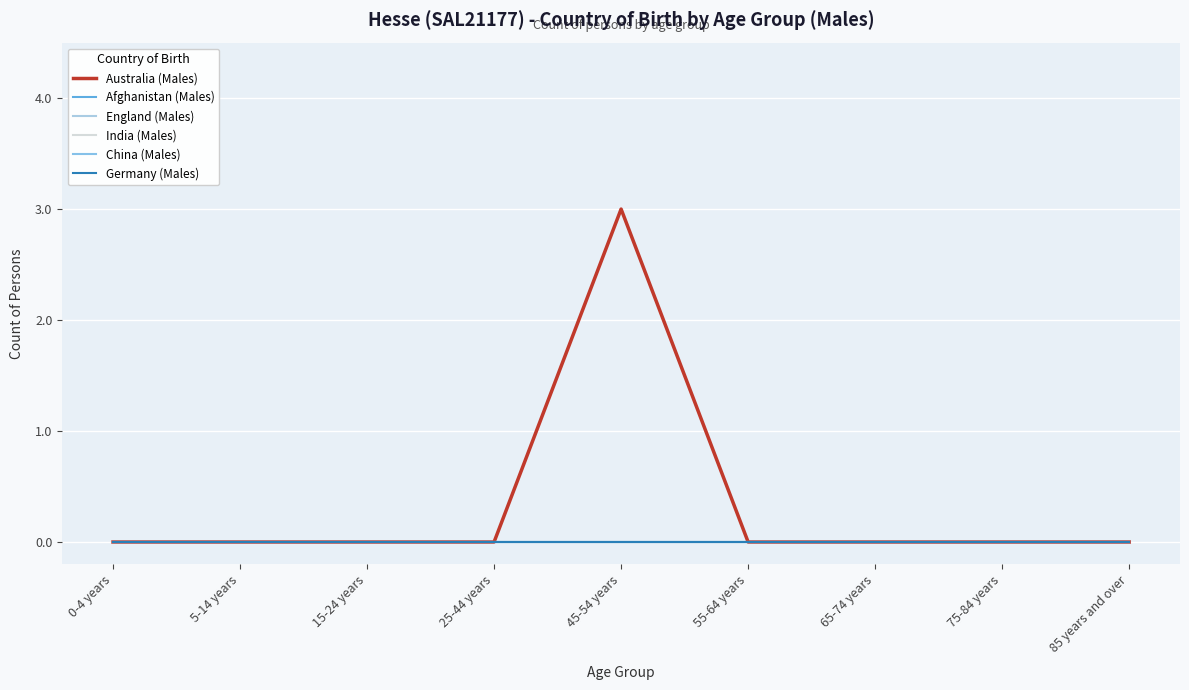

Which series has the largest range (max minus min)?

Australia (Males)